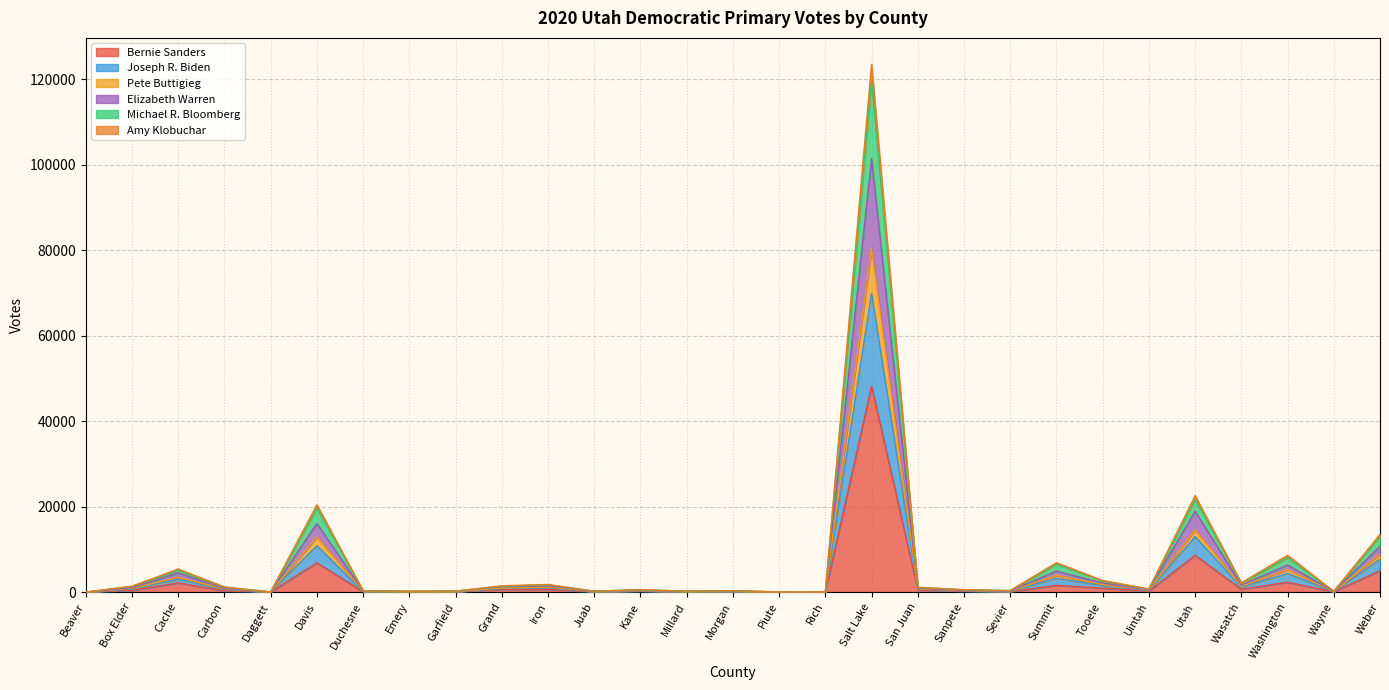

True or false: Bernie Sanders has a value of -20006 at Beaver.

False